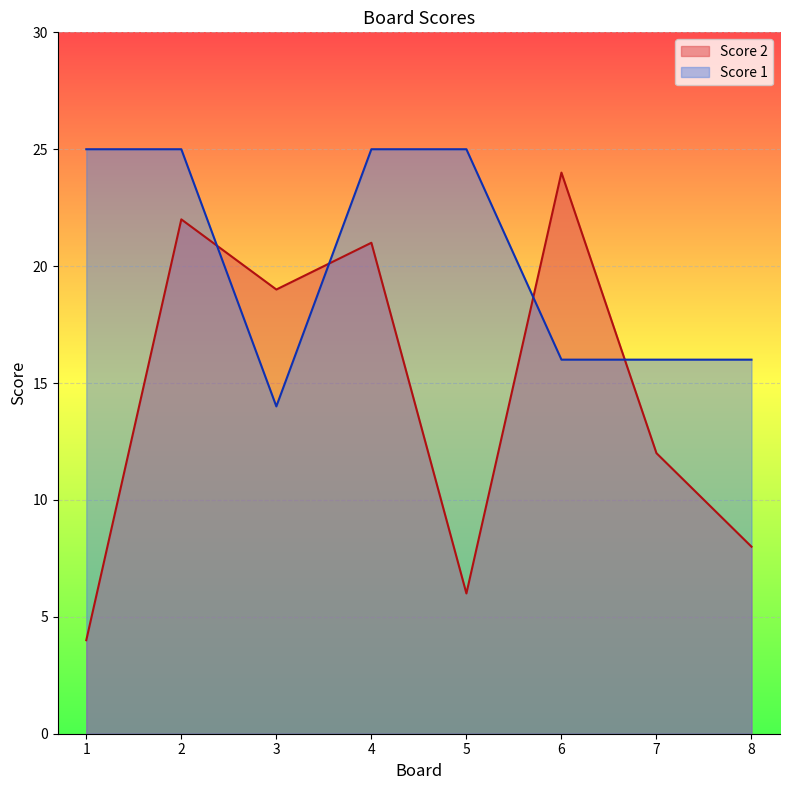

What is the maximum value for Score 1?

25